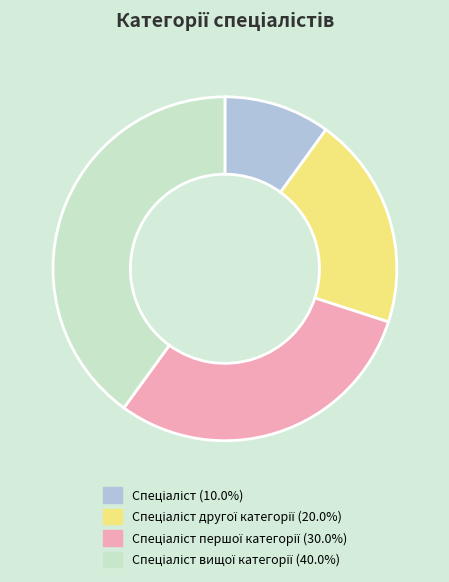

Is there any slice that represents more than half of the pie?

No